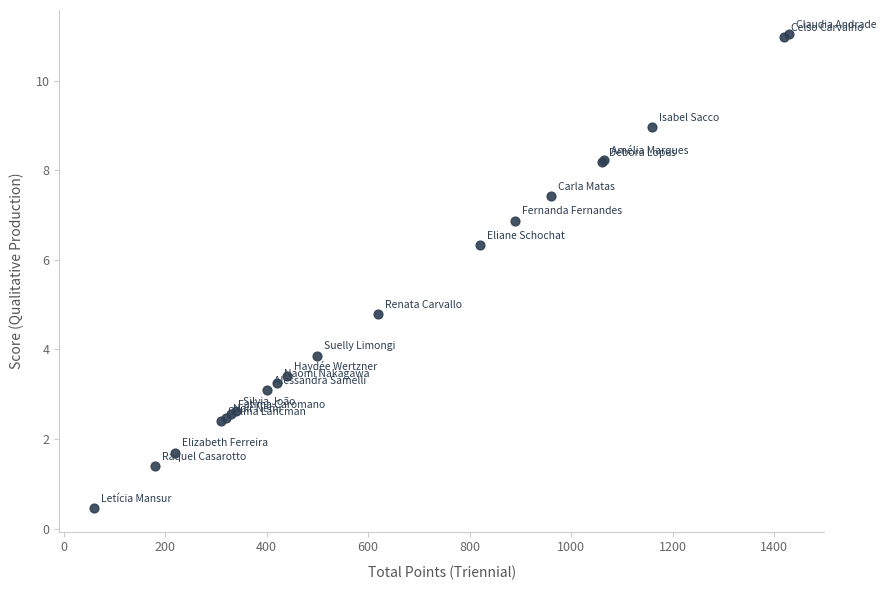

What Y value in the scatter plot is closest to 5?

4.8